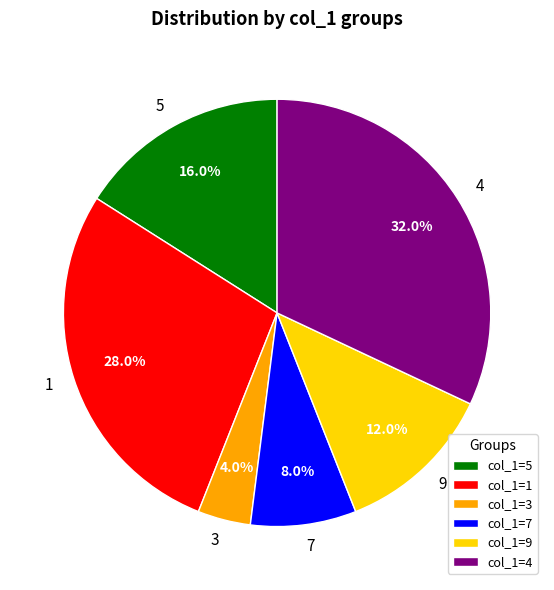

Approximately how many times larger is the value at 9 compared to 7?

1.5